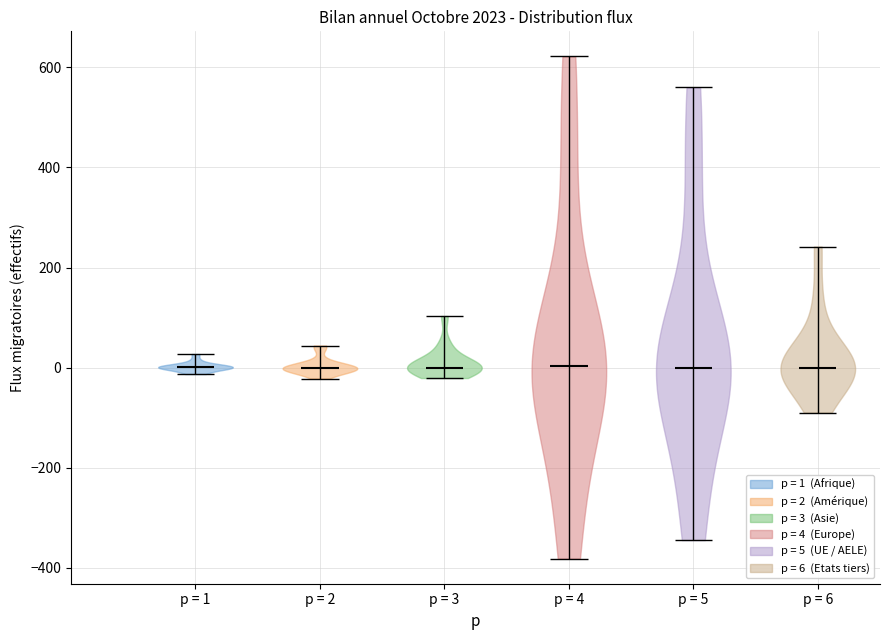

Reading left to right, read every violin against the y-axis: where its median line is, and the lowest and highest points it reaches. The values are not printed on the chart, so give them approximately, as read against the axis.

p = 1: median line 0, lowest point -20, highest point 20
p = 2: median line 0, lowest point -20, highest point 40
p = 3: median line 0, lowest point -20, highest point 100
p = 4: median line 0, lowest point -380, highest point 620
p = 5: median line 0, lowest point -340, highest point 560
p = 6: median line 0, lowest point -80, highest point 240